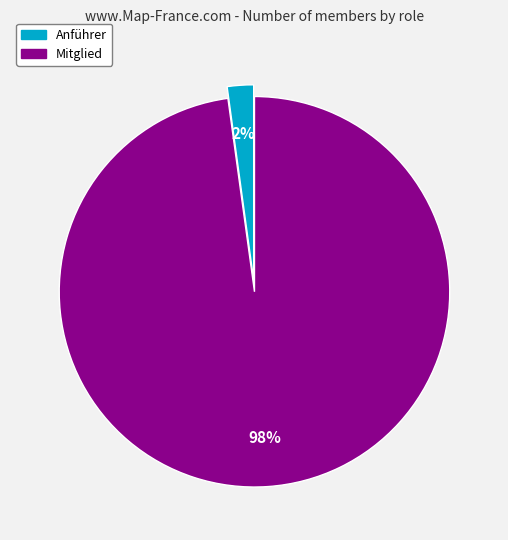

To the nearest percent, what is the average slice percentage?

50%